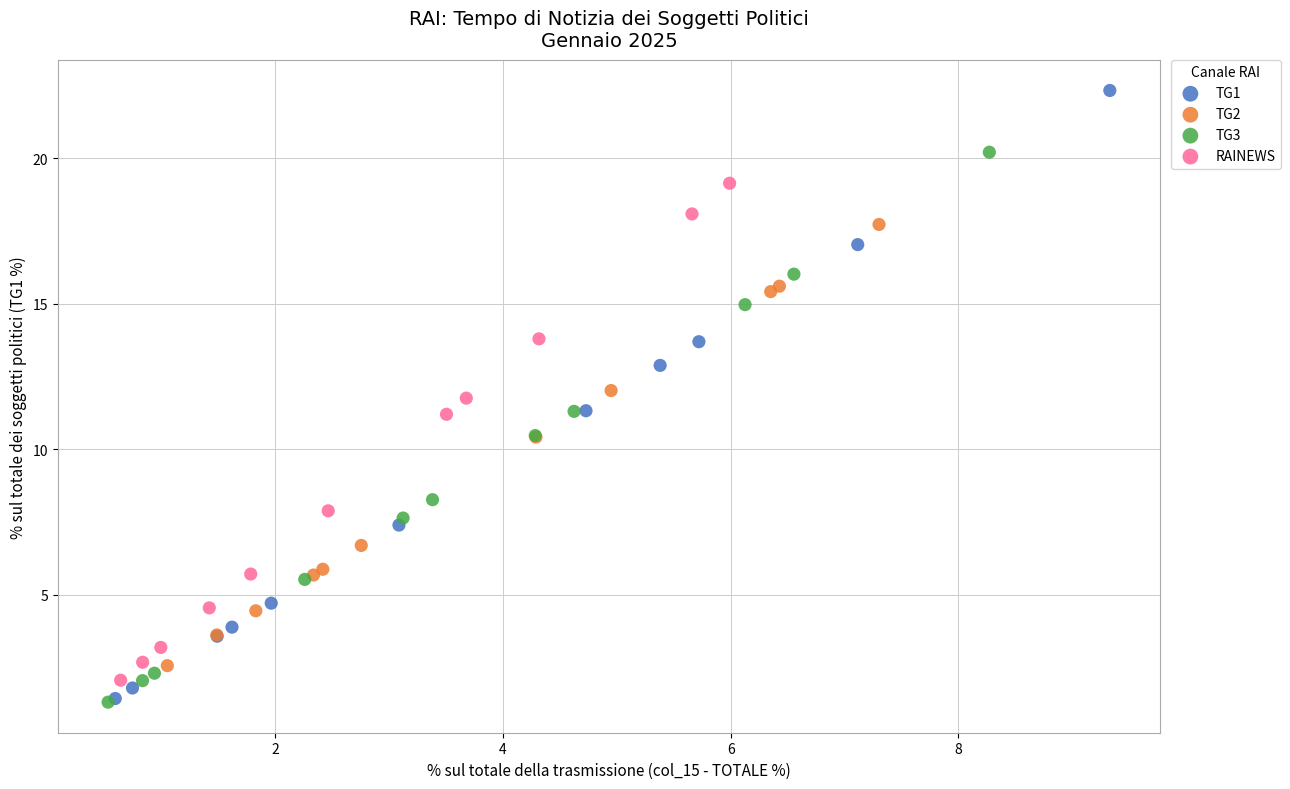

Which series has the widest spread of Y values?

TG1